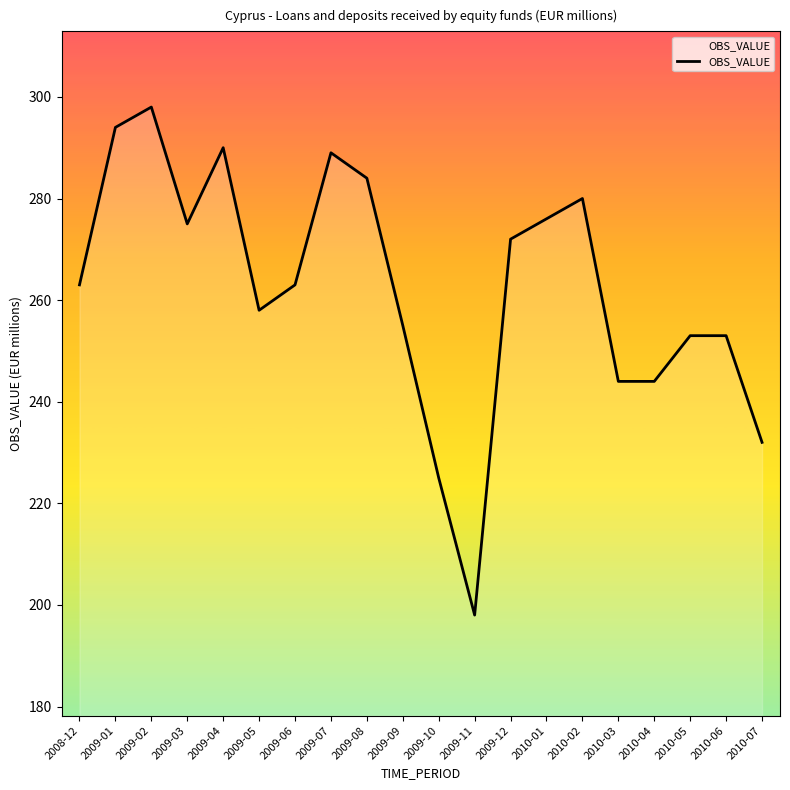

Reading left to right, what are all the values shown in this chart?

263	294	298	275	290	258	263	289	284	255	225	198	272	276	280	244	244	253	253	232